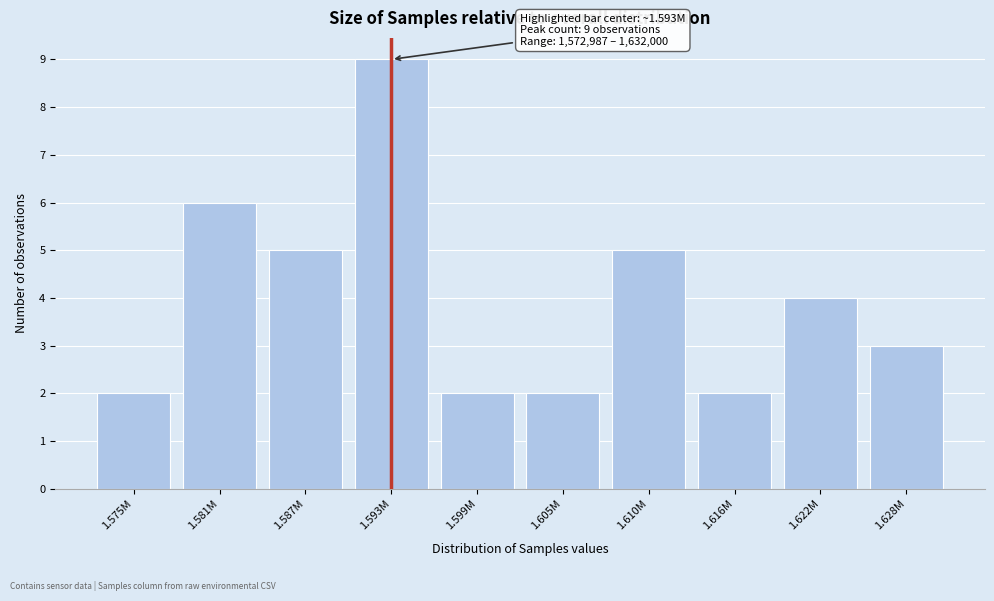

Reading left to right, transcribe all the data shown in this chart.

2	6	5	9	2	2	5	2	4	3